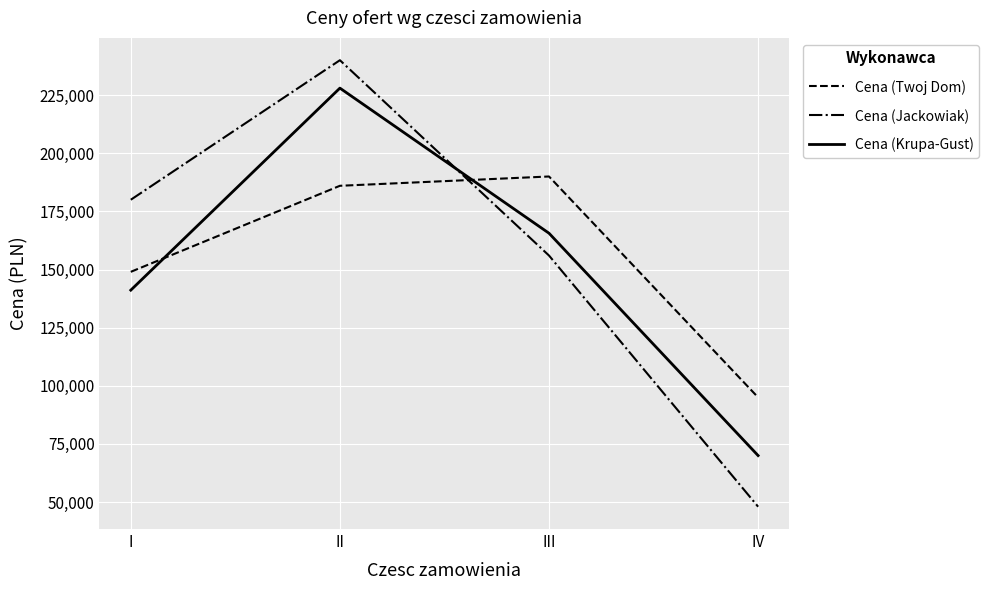

Reading right to left, extract all data points from this chart.

Cena (Twoj Dom): IV=95000.0	III=190000.0	II=185999.8	I=149000.0
Cena (Jackowiak): IV=48000.0	III=156000.0	II=240000.0	I=180000.0
Cena (Krupa-Gust): IV=69984.0	III=165600.0	II=228000.0	I=141119.9